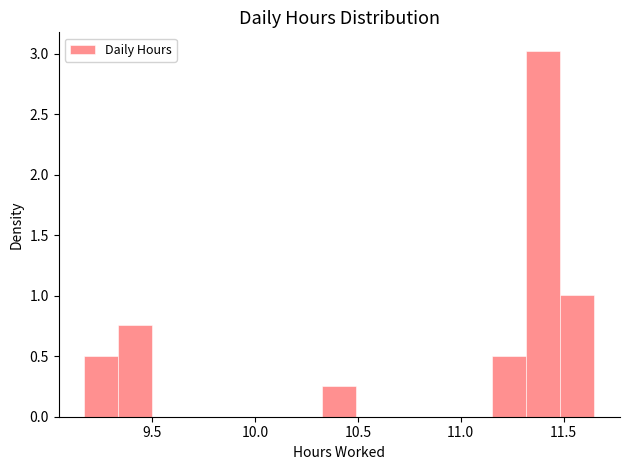

Around what value on the x-axis is the tallest bar? Give the approximate position of its centre, as read against the axis.

11.40